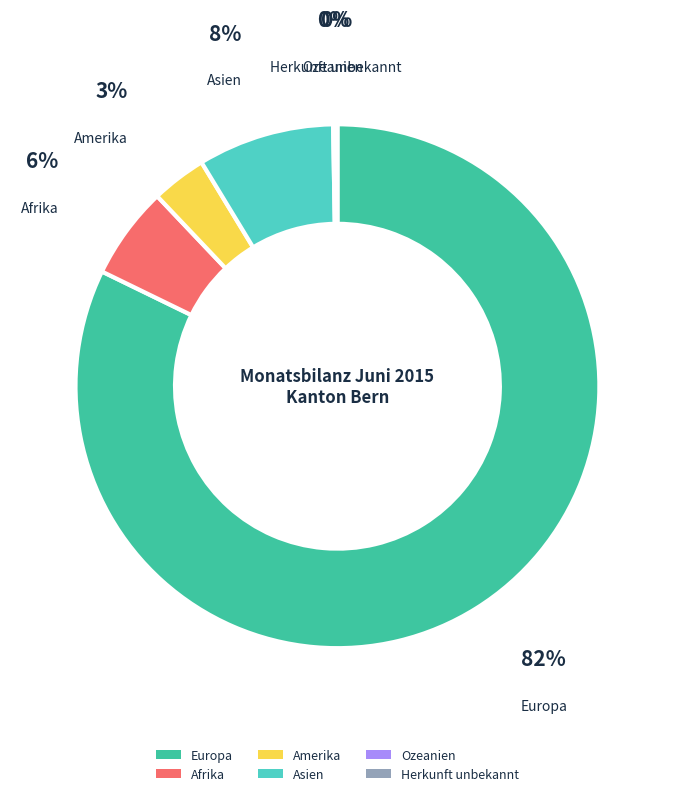

Combined, do Europa and Asien account for over 50%?

Yes